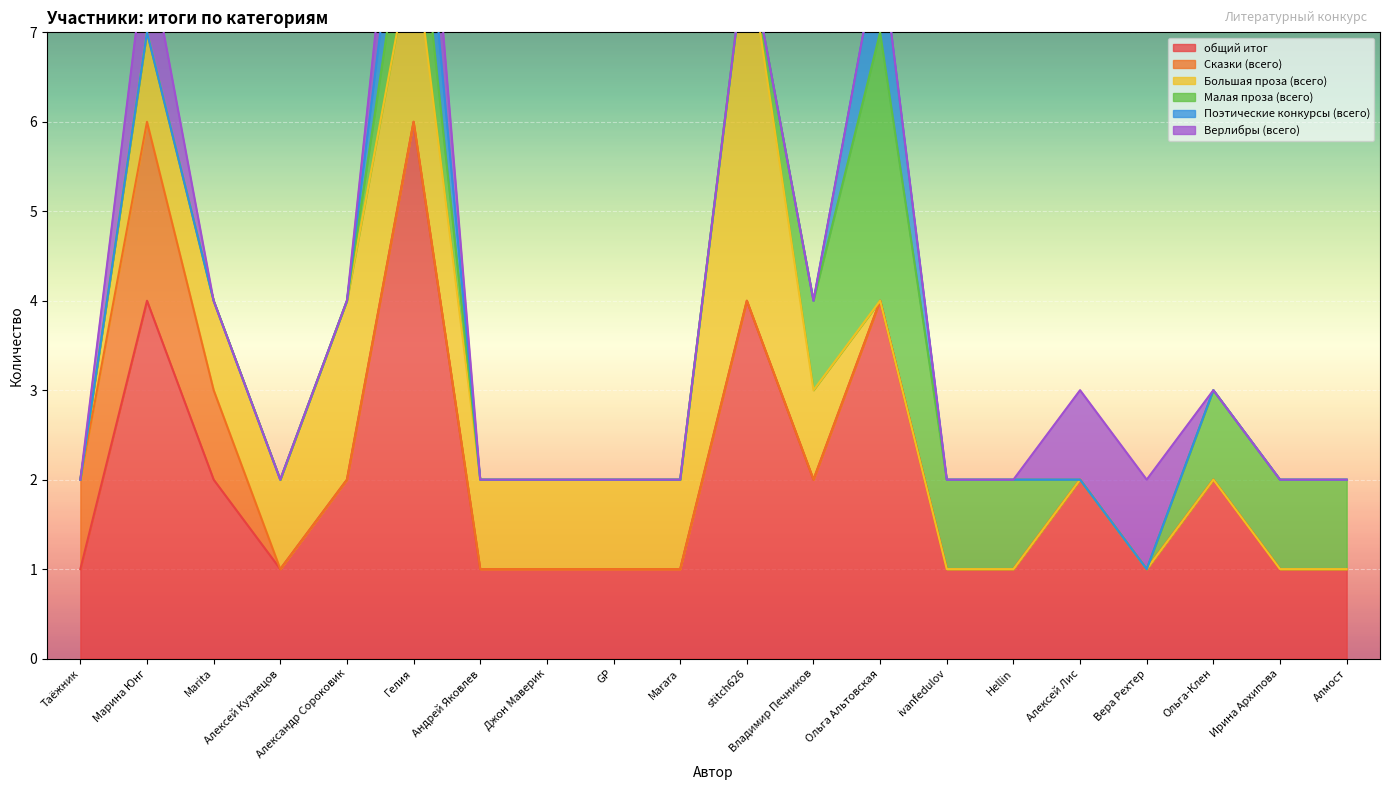

What is the highest value of the общий итог series?

6